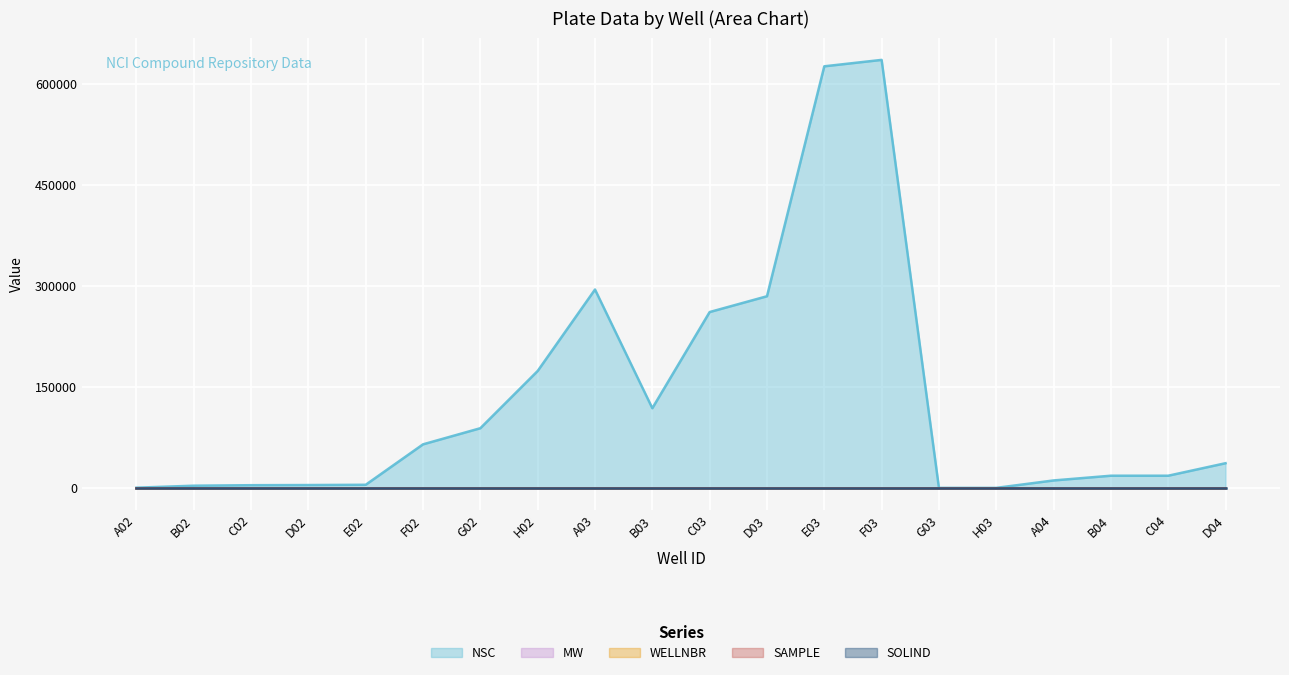

Rank the categories by MW value from highest to lowest.

A04, D04, B04, C04, G03, H03, C03, B03, D03, E03, F03, A02, D02, A03, G02, B02, F02, H02, E02, C02